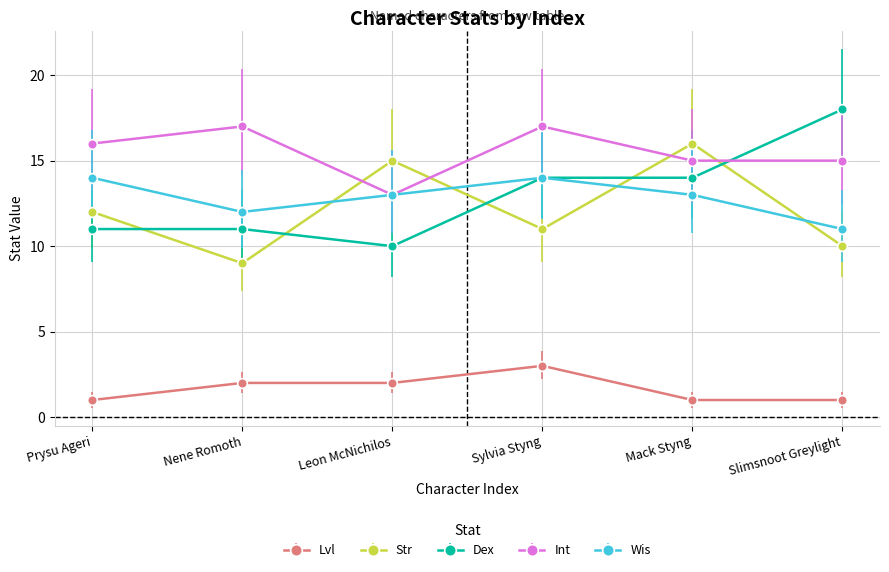

Rank the series at Mack Styng from lowest to highest value.

Lvl, Wis, Dex, Int, Str